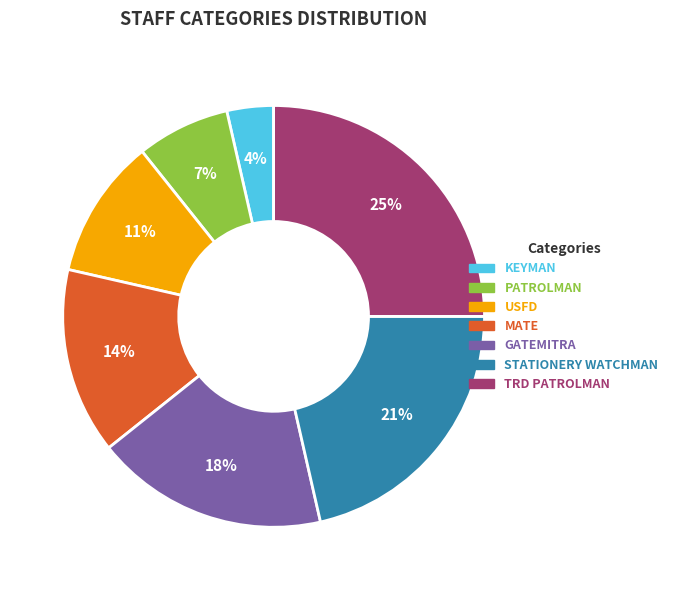

How many segments does this pie chart have?

7